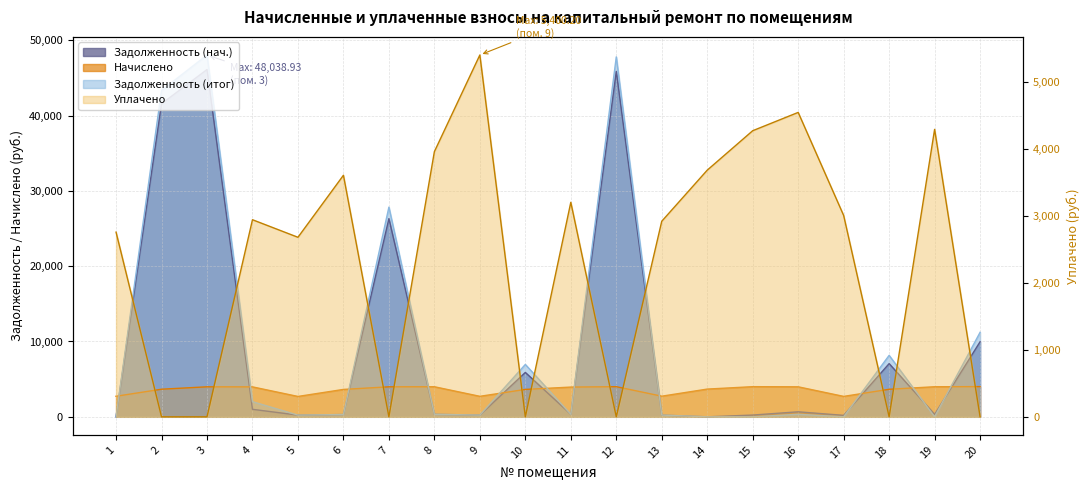

Which series has the largest total across all categories?

Задолженность (итог)